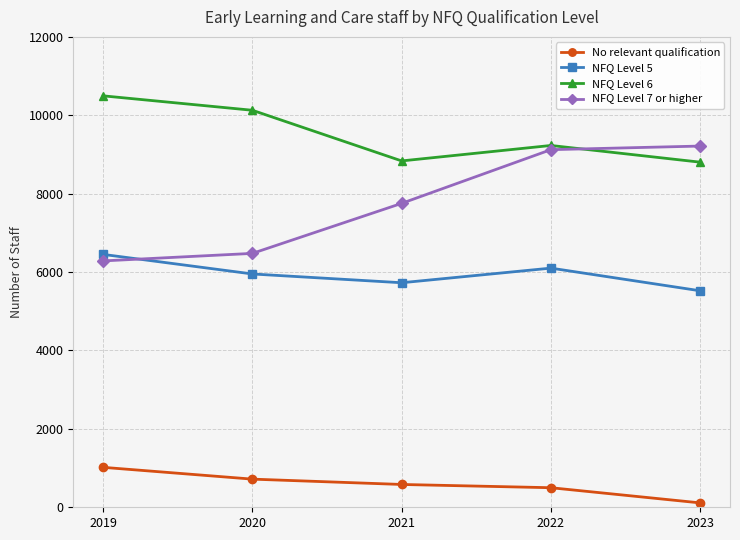

What is the sum of all NFQ Level 6 values?

47494